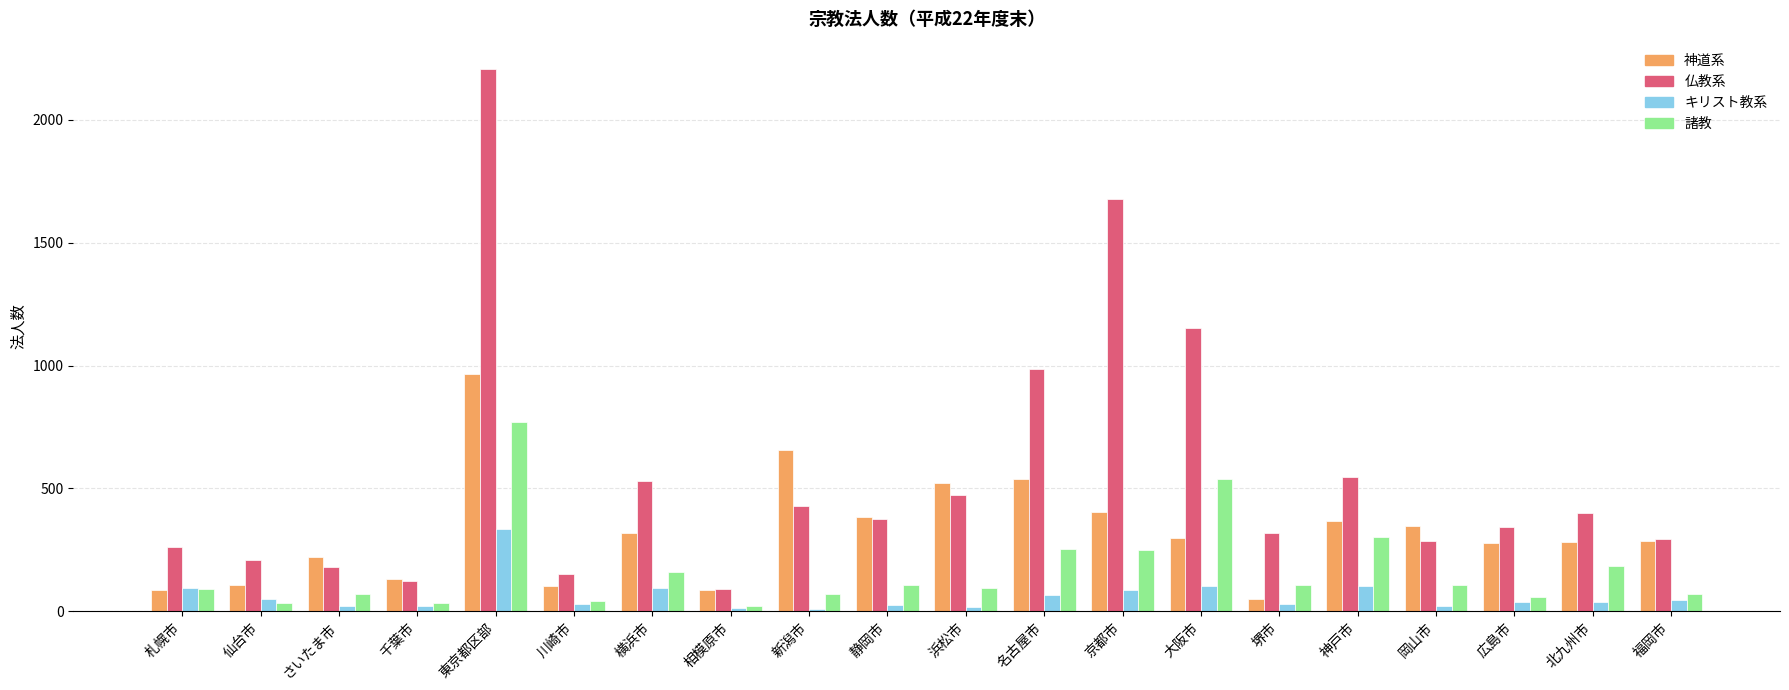

List the series in order of their overall mean, lowest first.

キリスト教系, 諸教, 神道系, 仏教系